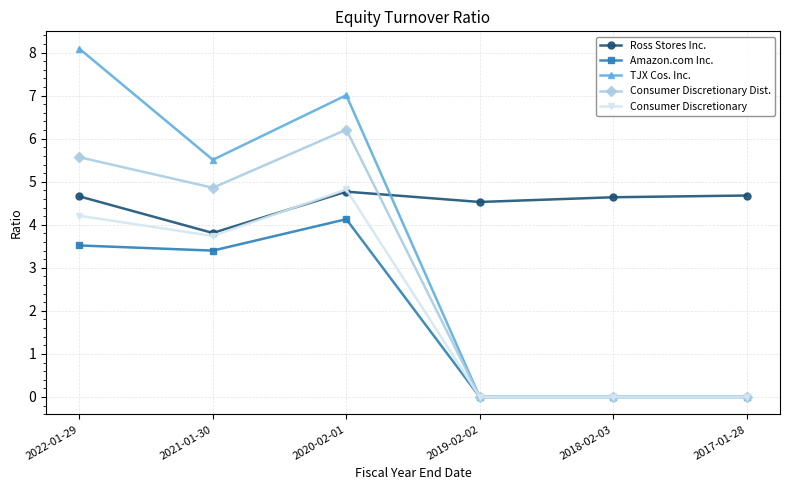

What are all the series names shown in the legend?

Ross Stores Inc., Amazon.com Inc., TJX Cos. Inc., Consumer Discretionary Dist., Consumer Discretionary